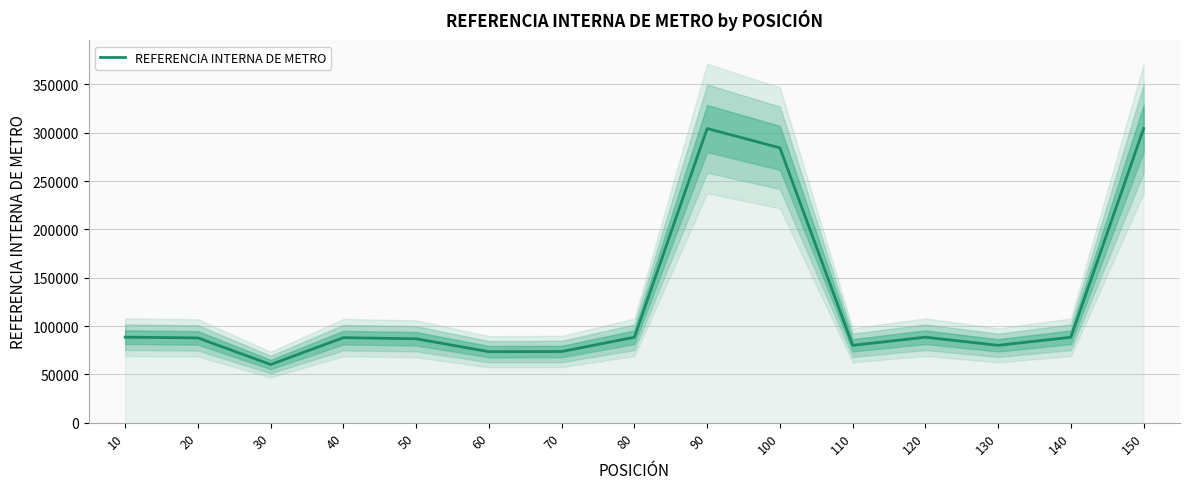

Which label corresponds to the smallest value in the chart?

30